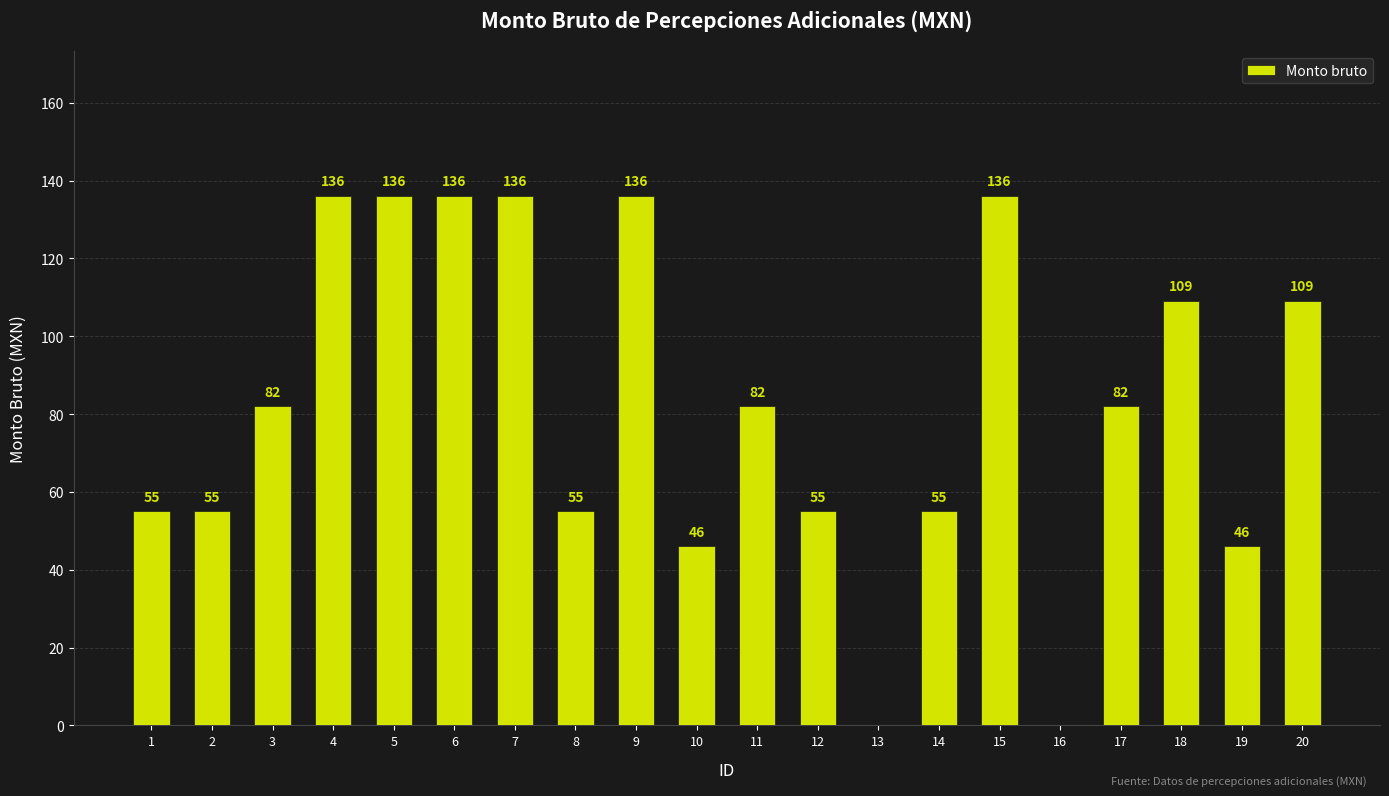

Are the bars horizontal?

No